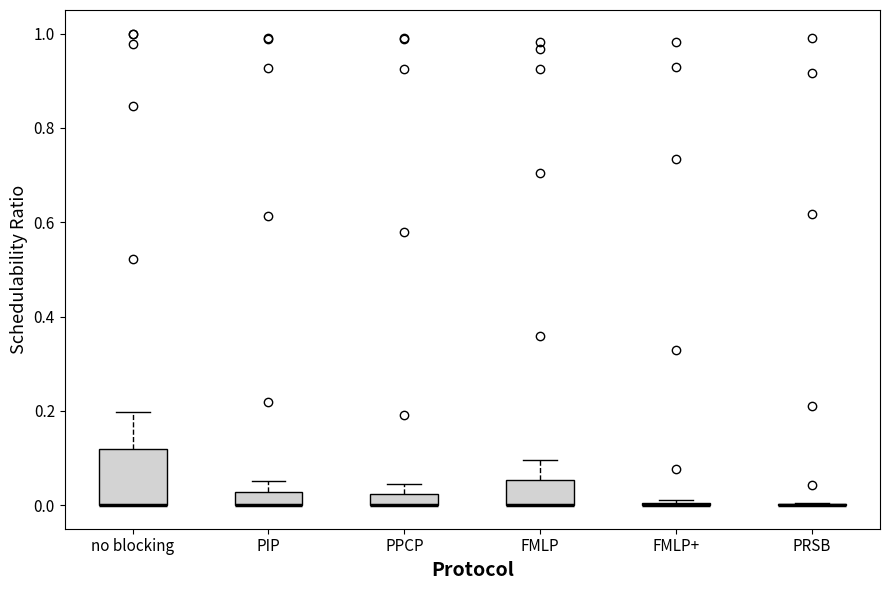

Comparing the boxes themselves (not the whiskers), which one is the tallest?

no blocking